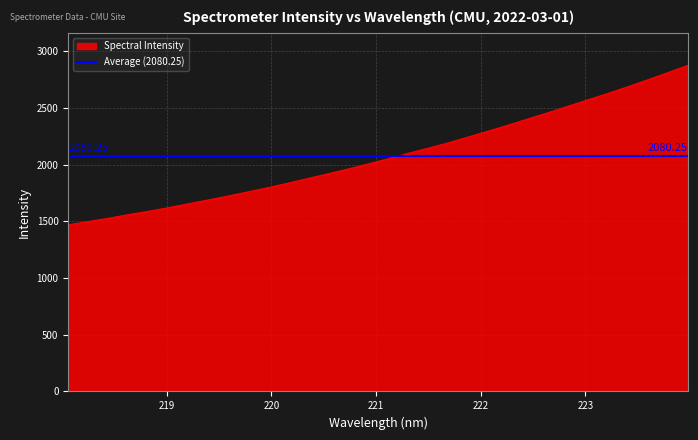

Where is the data nearest to the value 2172?

221.6902